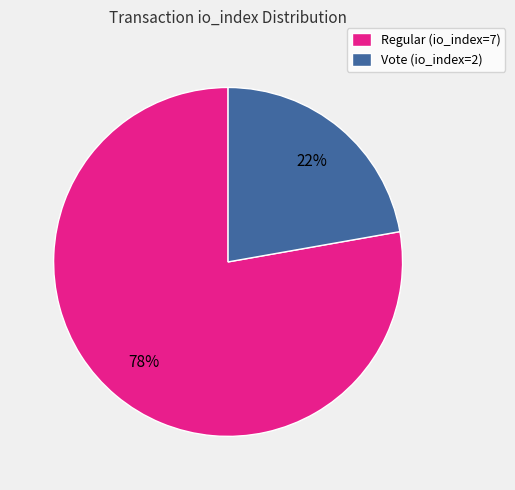

Which slice is the smallest?

Vote (io_index=2)